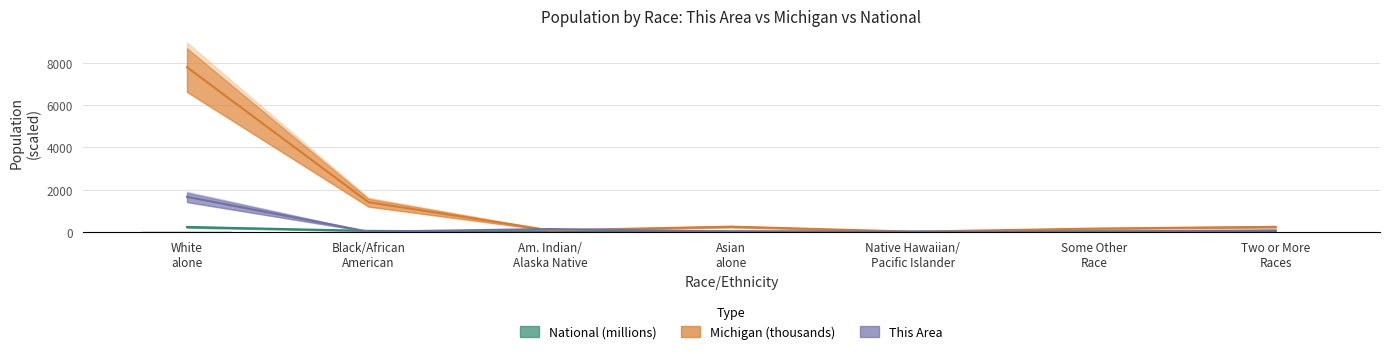

What is the greatest value displayed?

7803.1